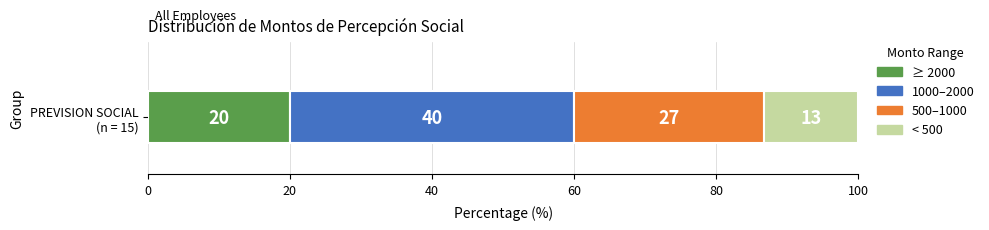

What is the maximum value for ≥ 2000?

20.0